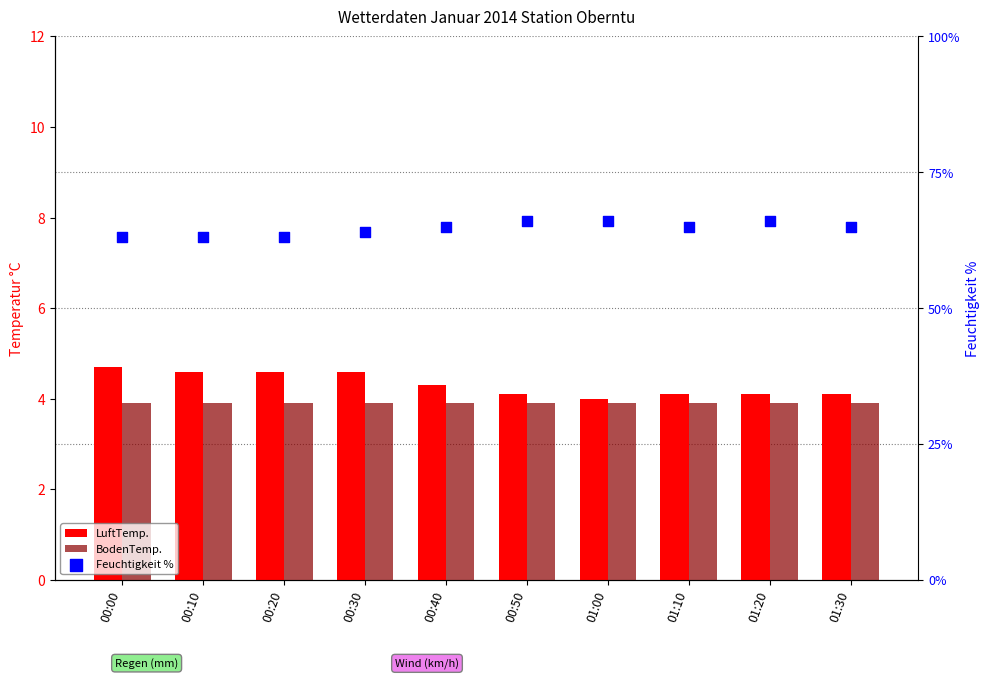

What is the total value across all series at 01:10?

73.0